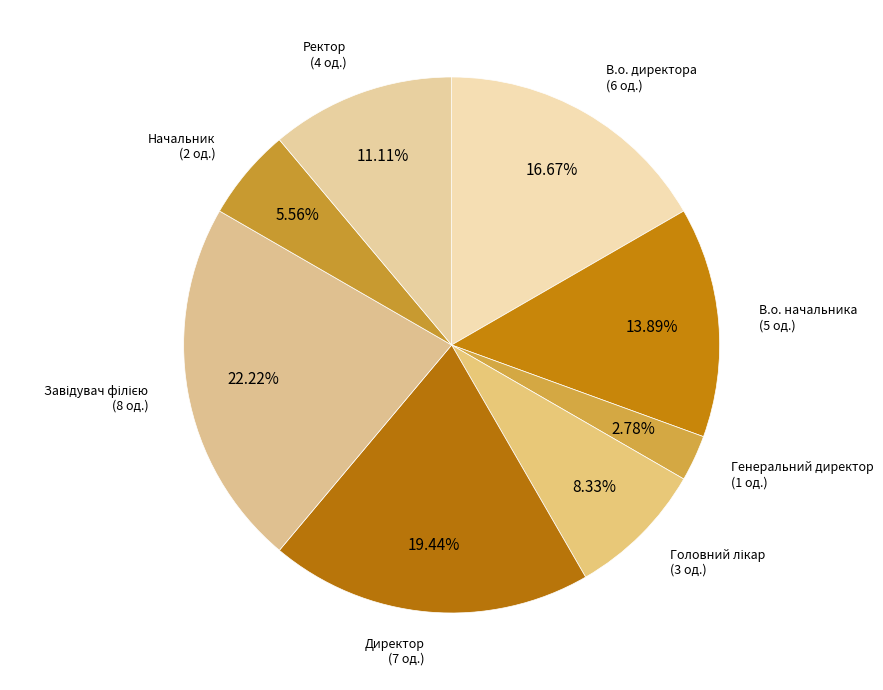

Count the number of slices in the pie.

8